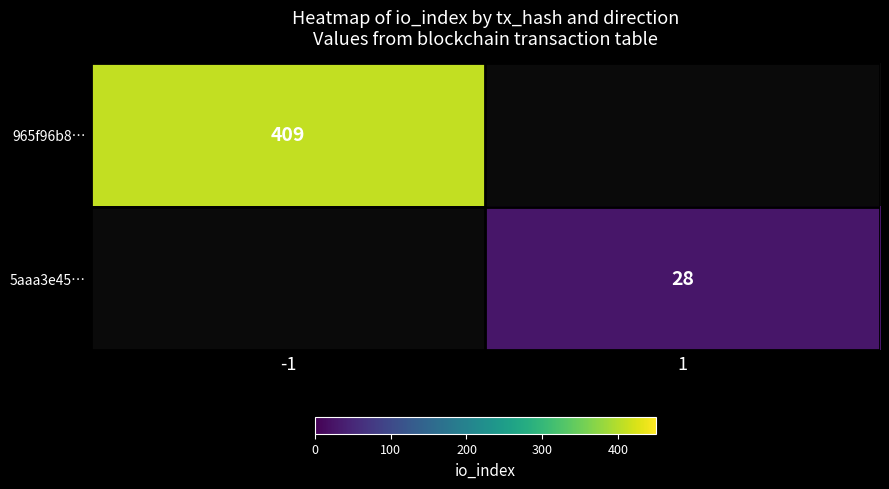

The value of 5aaa3e45… at 1 is 16. True or false?

False